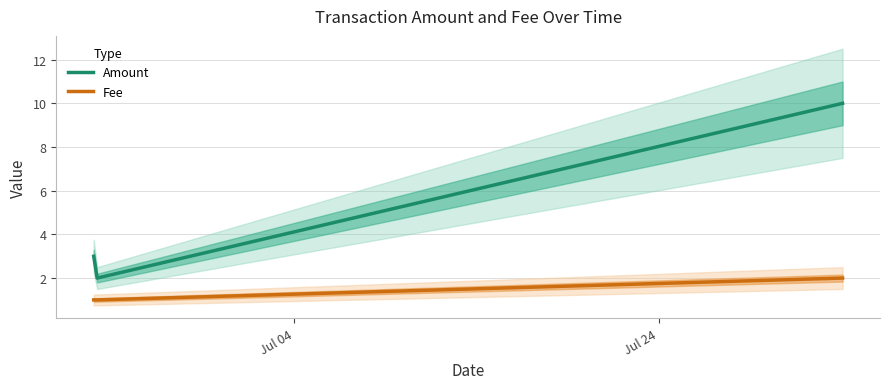

What is the difference between the highest and lowest values at Jul 04?

2